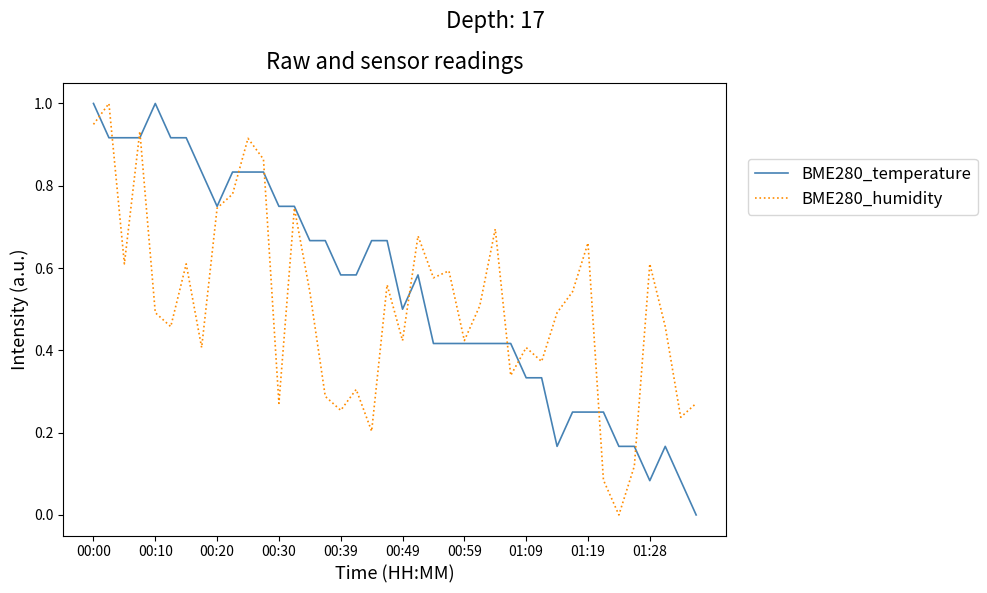

What is the maximum value for BME280_humidity?

1.0